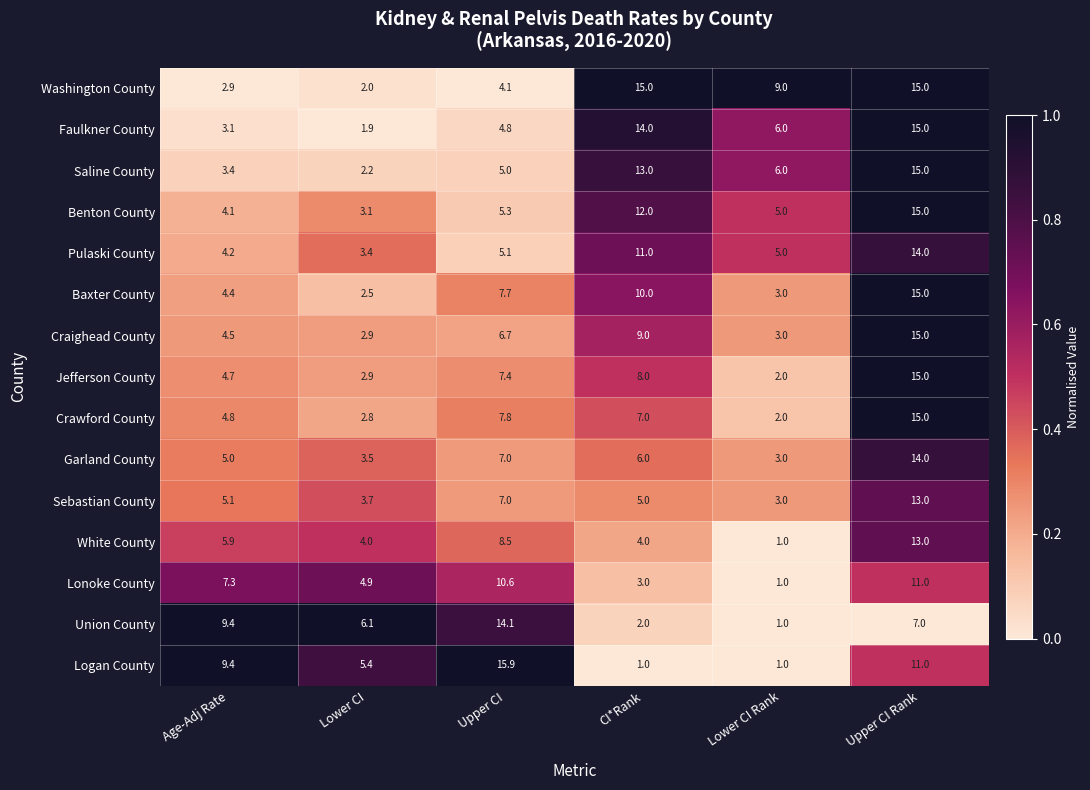

Rank the categories by Pulaski County value from highest to lowest.

Upper CI Rank, CI*Rank, Upper CI, Lower CI Rank, Age-Adj Rate, Lower CI